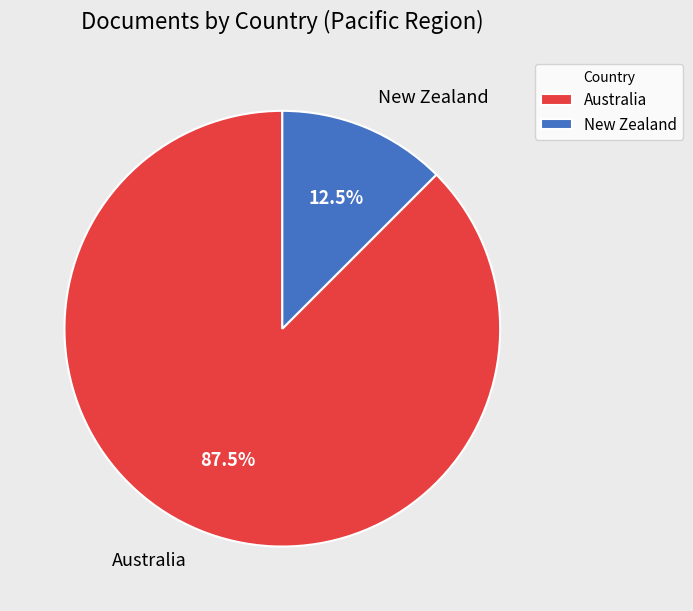

Rank the categories by value from highest to lowest.

Australia, New Zealand